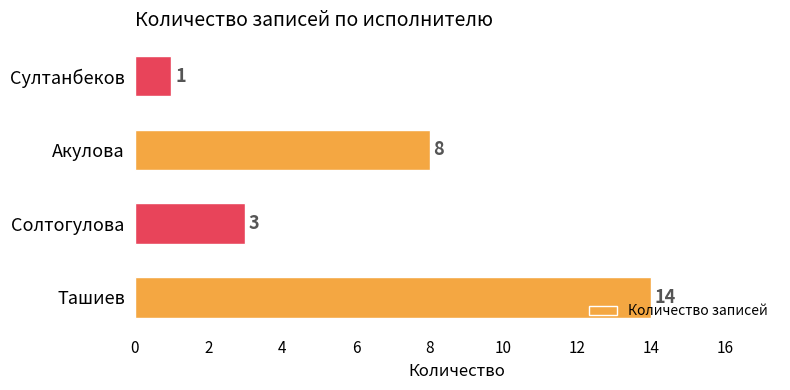

What is the difference between the maximum and minimum values?

13